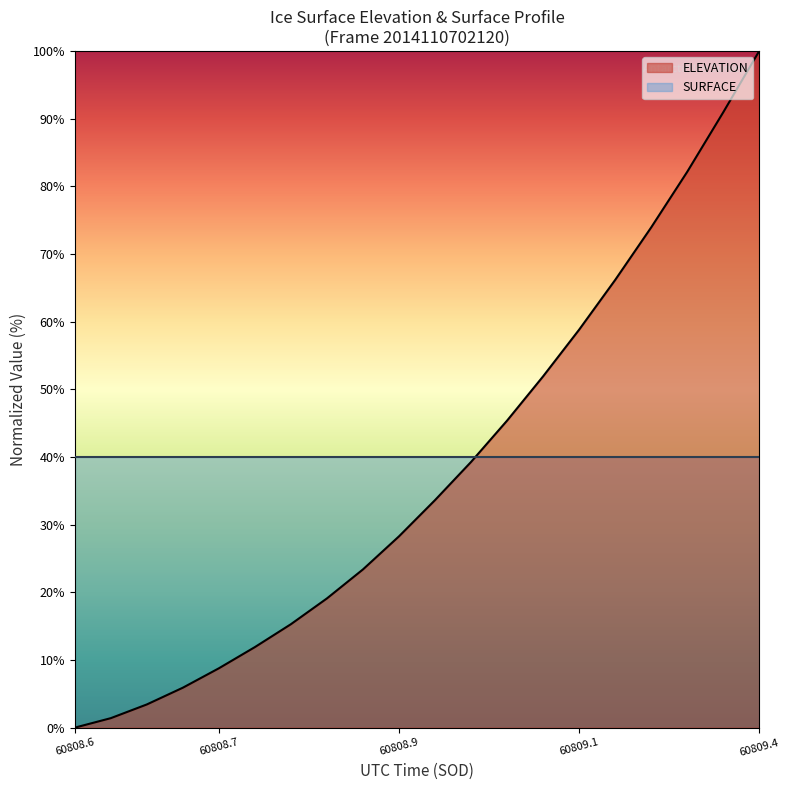

Which series has the largest range (max minus min)?

ELEVATION